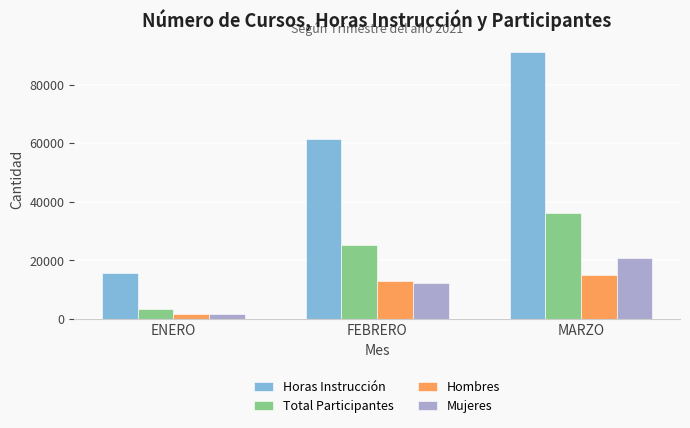

What is the label of the 1st bar from the left?

ENERO